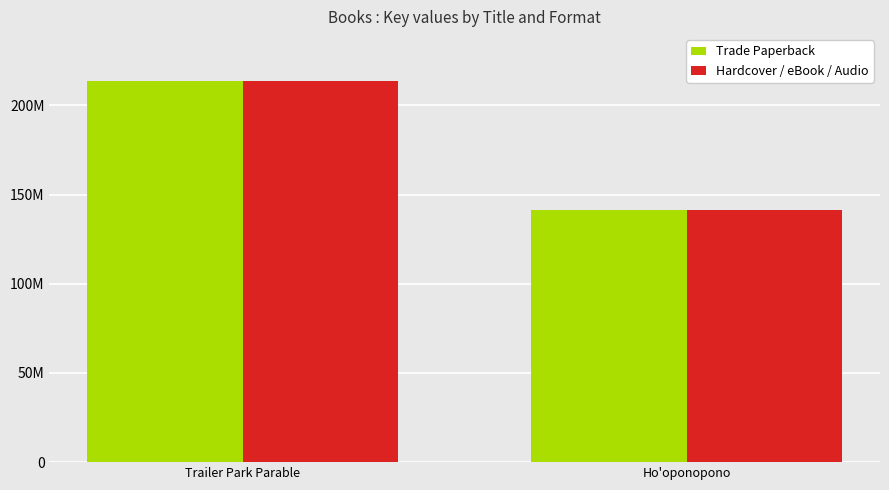

What is the minimum value shown in the chart?

141405617